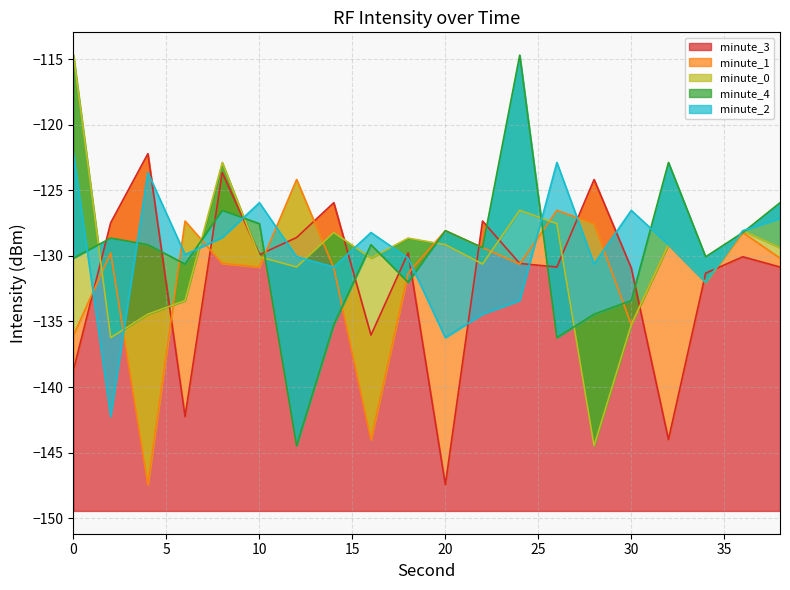

The value of minute_2 at 10 is -37.8. True or false?

False